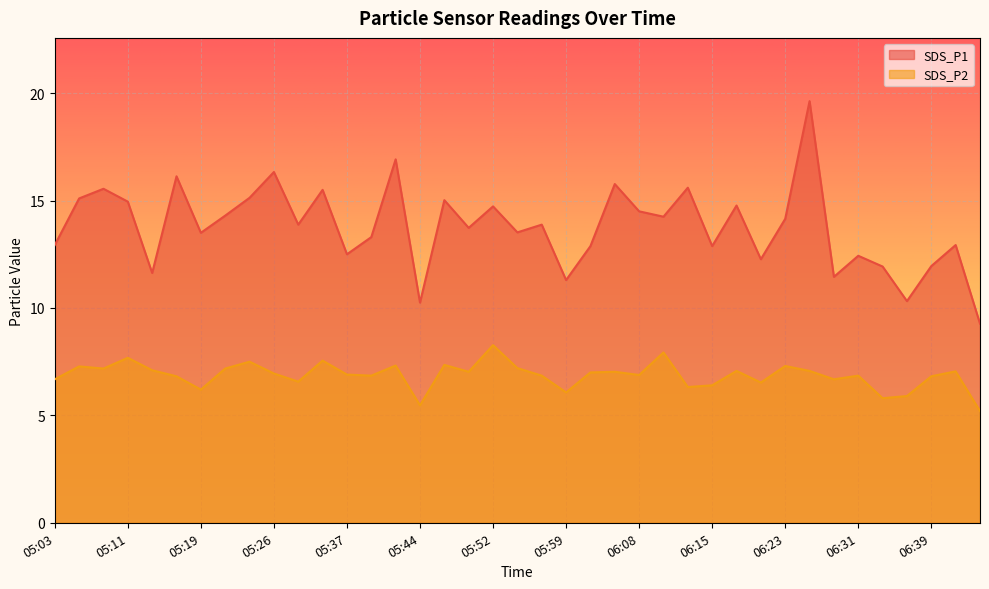

True or false: SDS_P1 and SDS_P2 cross at least once.

False